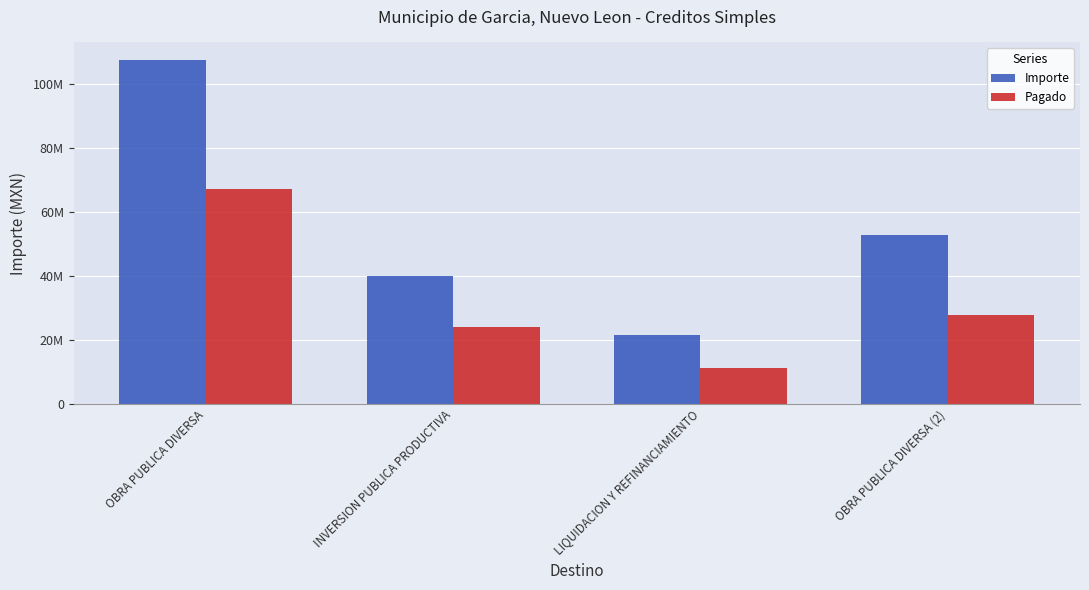

List the labels in order of Importe value, largest first.

OBRA PUBLICA DIVERSA, OBRA PUBLICA DIVERSA (2), INVERSION PUBLICA PRODUCTIVA, LIQUIDACION Y REFINANCIAMIENTO